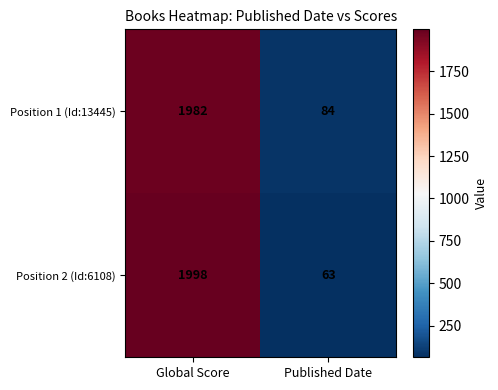

What is the difference between the maximum and minimum values in the Position 1 (Id:13445) series?

1898